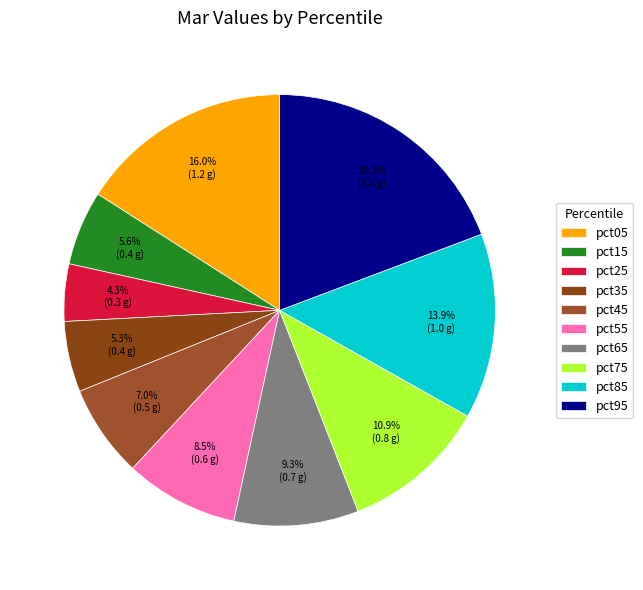

How many segments does this pie chart have?

10